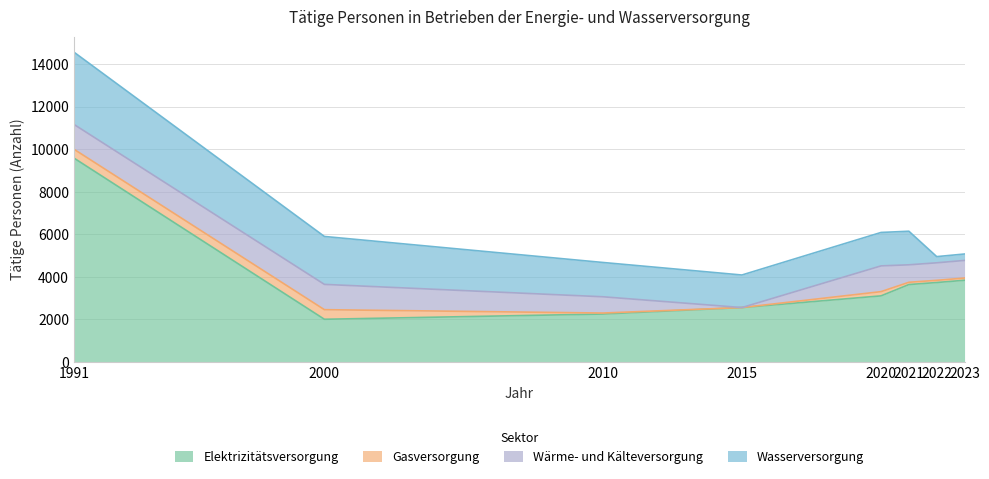

What are all the series names shown in the legend?

Elektrizitätsversorgung, Gasversorgung, Wärme- und Kälteversorgung, Wasserversorgung